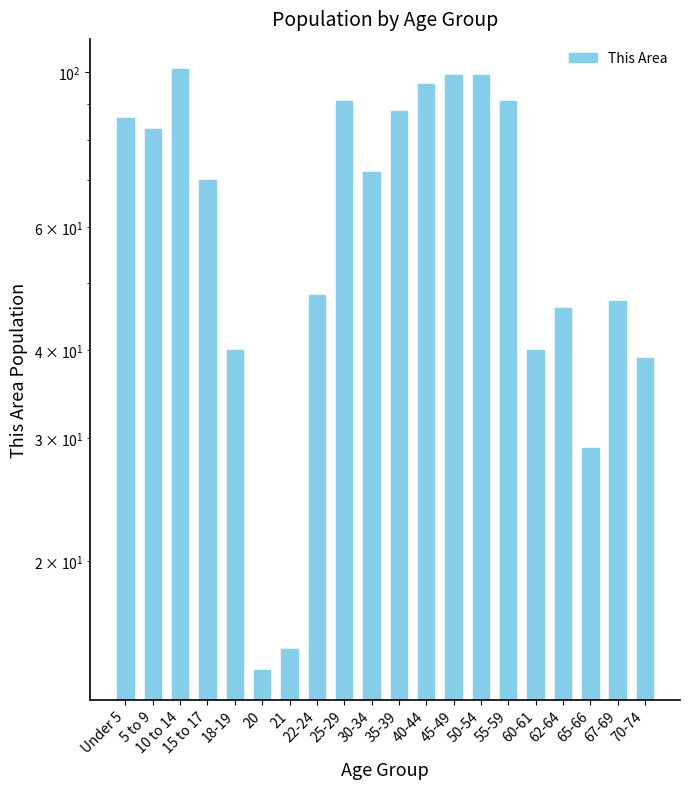

What is the label of the 11th bar from the left?

35-39